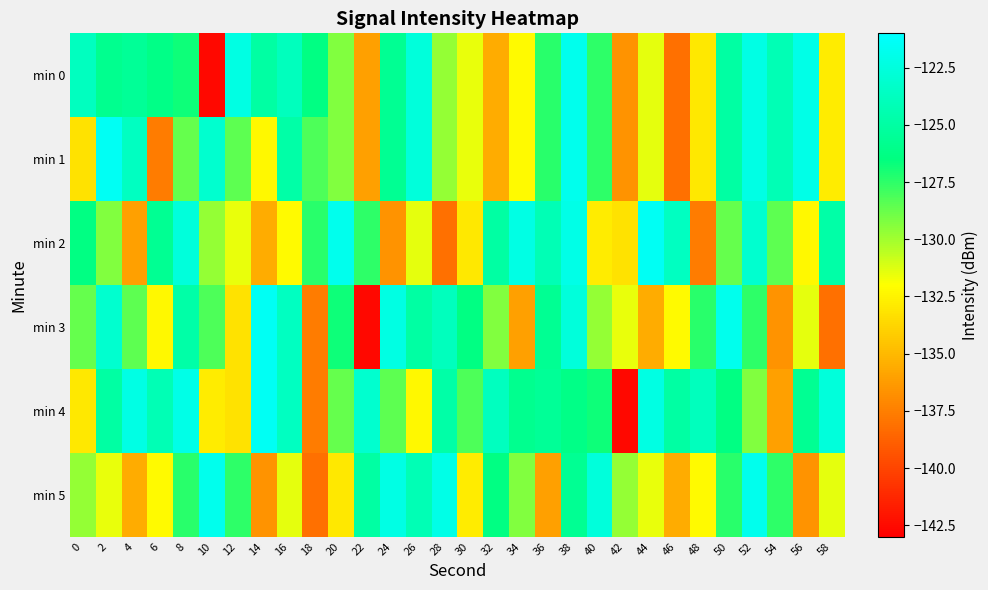

Which series changed the most between 18 and 48?

min 4